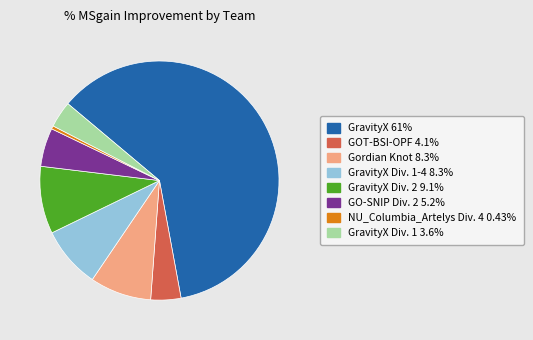

Is there a majority slice in this chart?

Yes